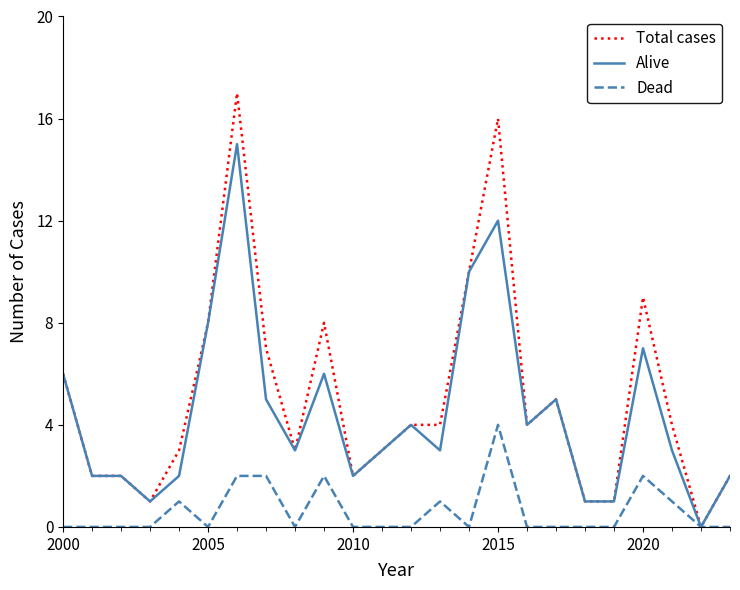

What is the maximum value for Alive?

15